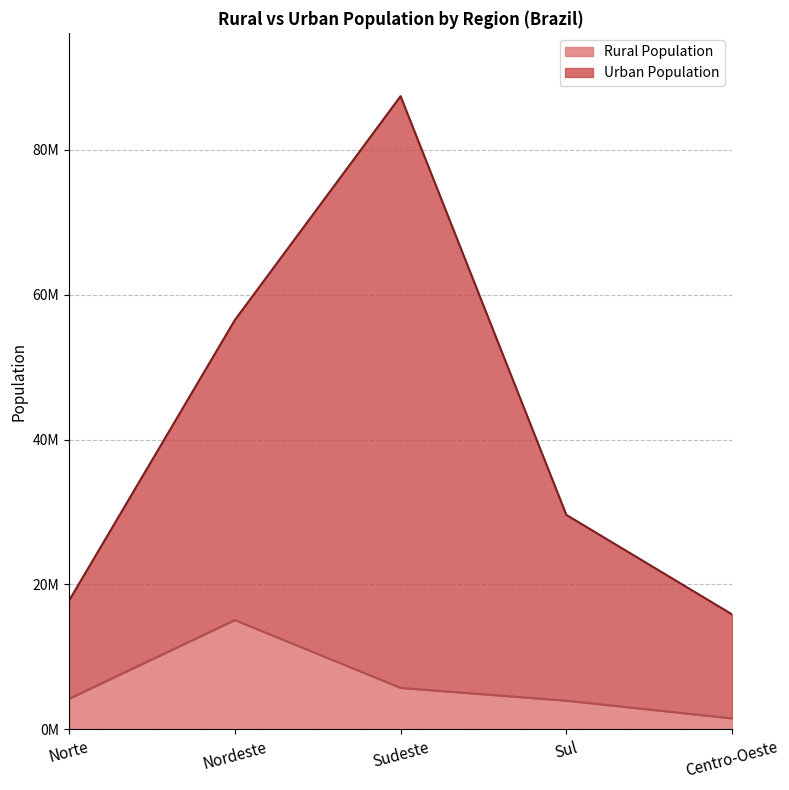

Where is the first local maximum for Rural Population?

Nordeste